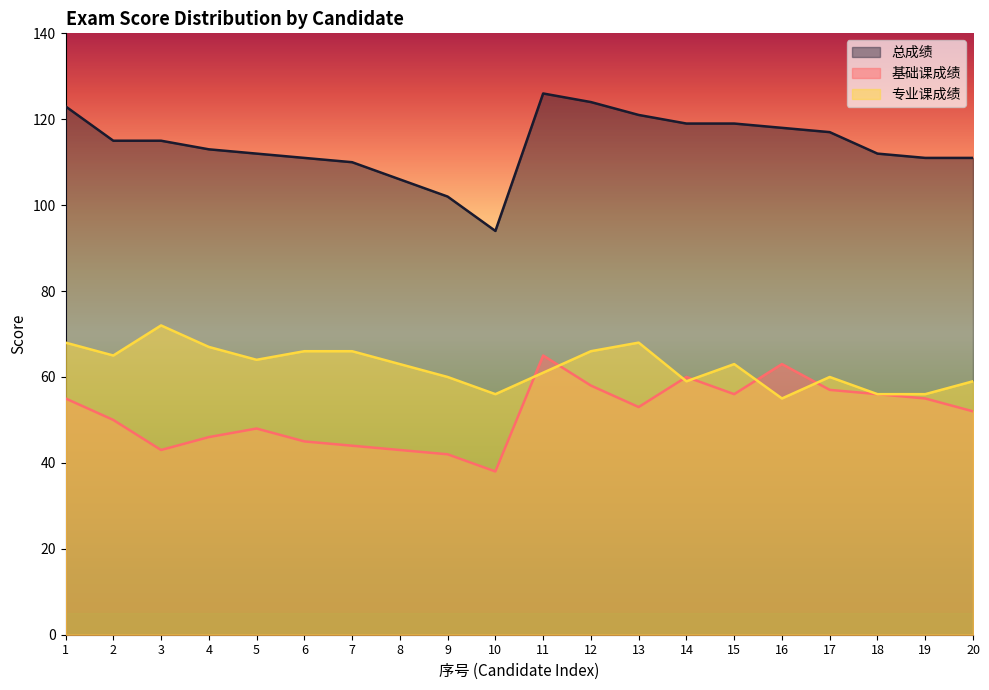

Read the 专业课成绩 value at 6, to the nearest 5.

65